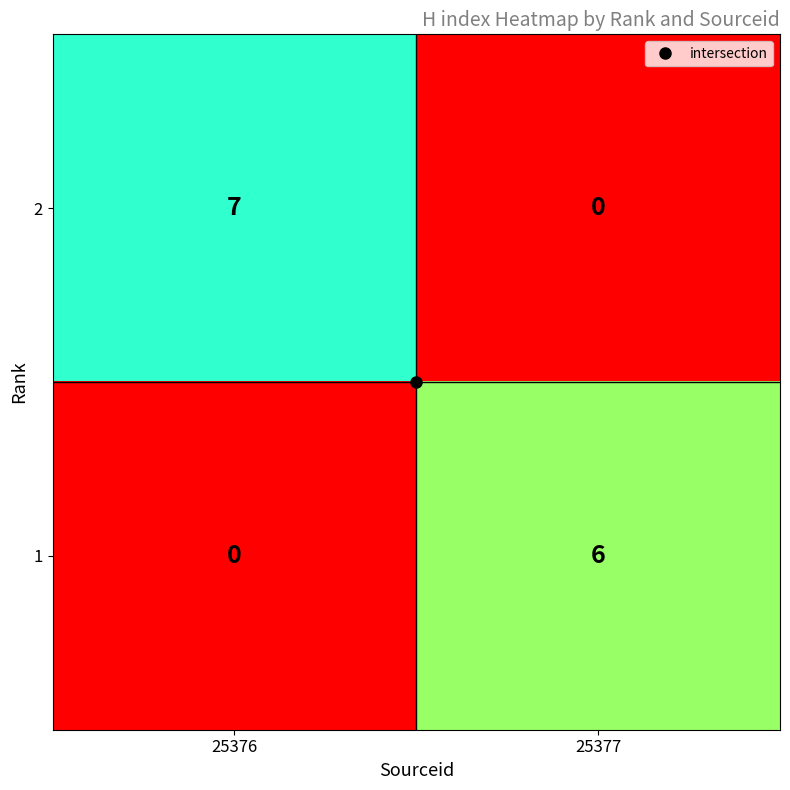

What is the average value of the 2 series?

4